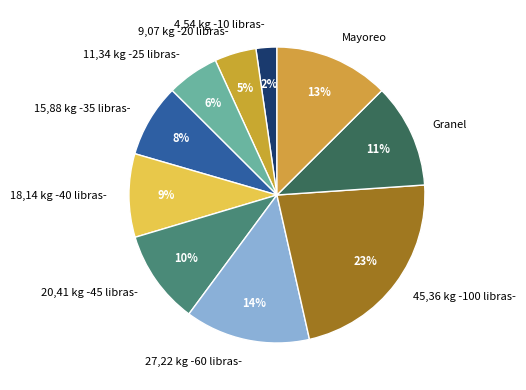

Does 15,88 kg -35 libras- represent more than half of the total?

No